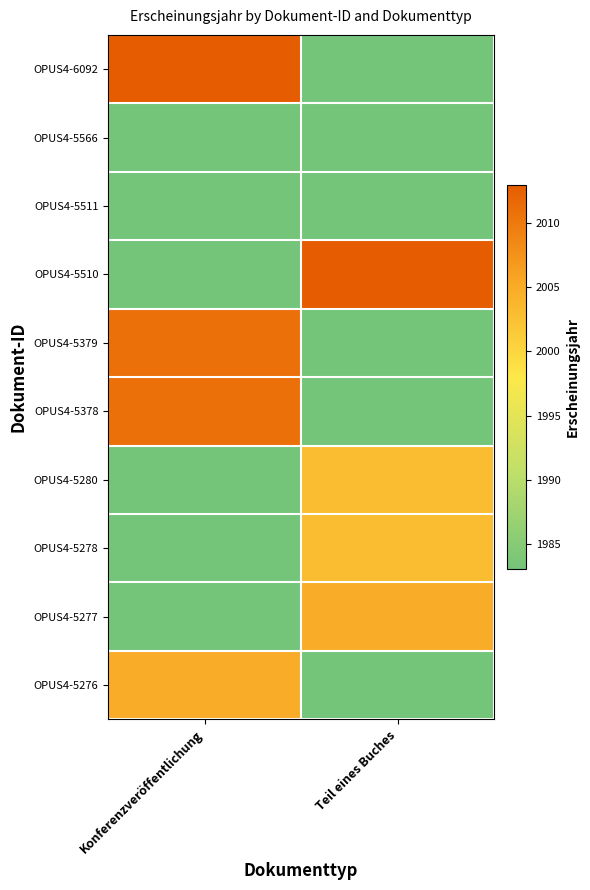

At Konferenzveröffentlichung, list the series in order from smallest to largest.

OPUS4-5566, OPUS4-5511, OPUS4-5510, OPUS4-5379, OPUS4-5378, OPUS4-5280, OPUS4-5278, OPUS4-5277, OPUS4-5276, OPUS4-6092